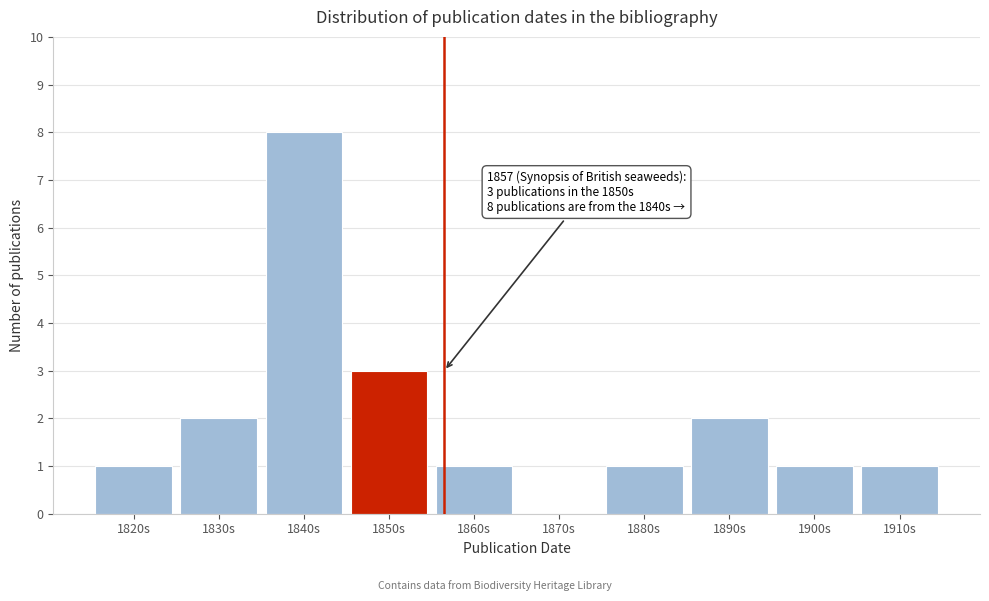

Reading left to right, extract all data points from this chart.

1820s=1	1830s=2	1840s=8	1850s=3	1860s=1	1870s=0	1880s=1	1890s=2	1900s=1	1910s=1